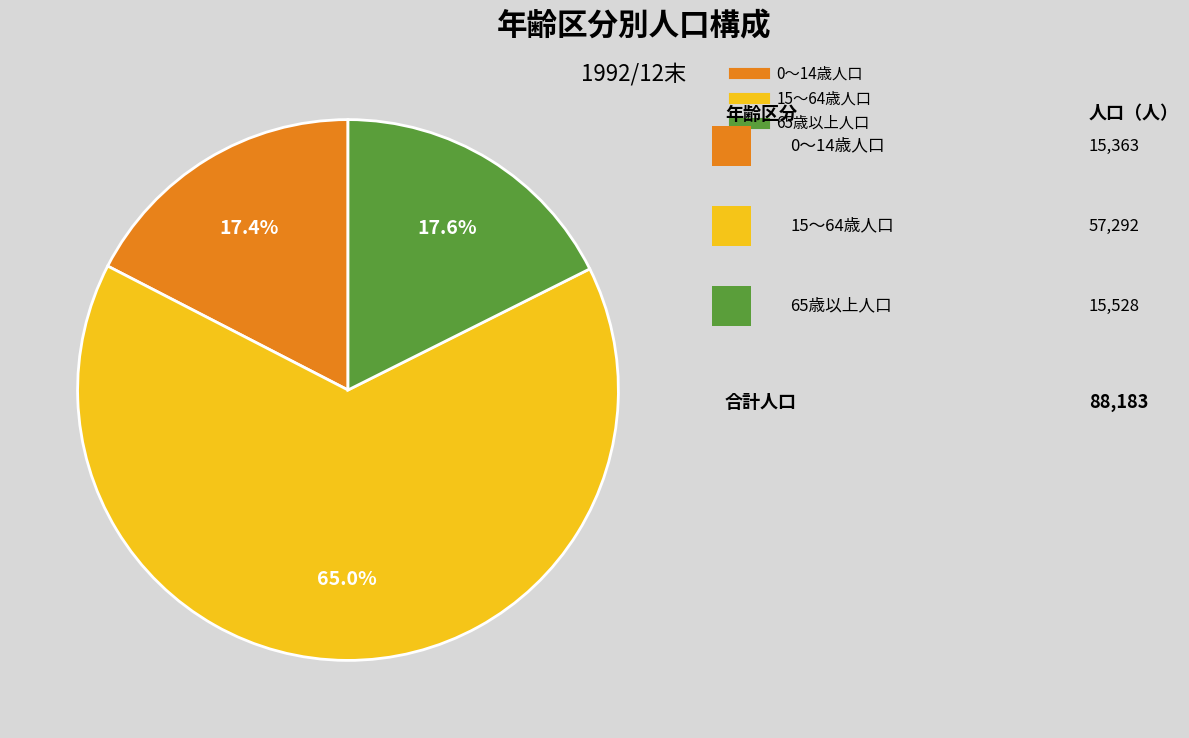

Is 65歳以上人口 the majority of the pie?

No